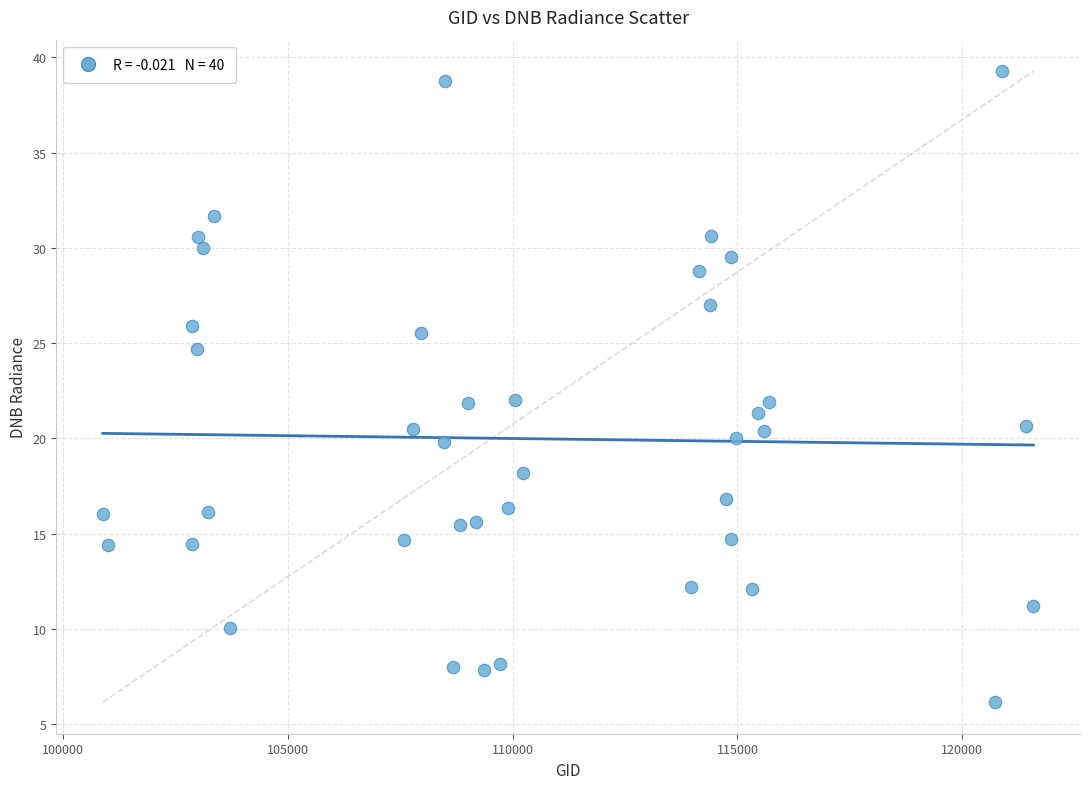

What is the range of X values (max minus min)?

20705.0